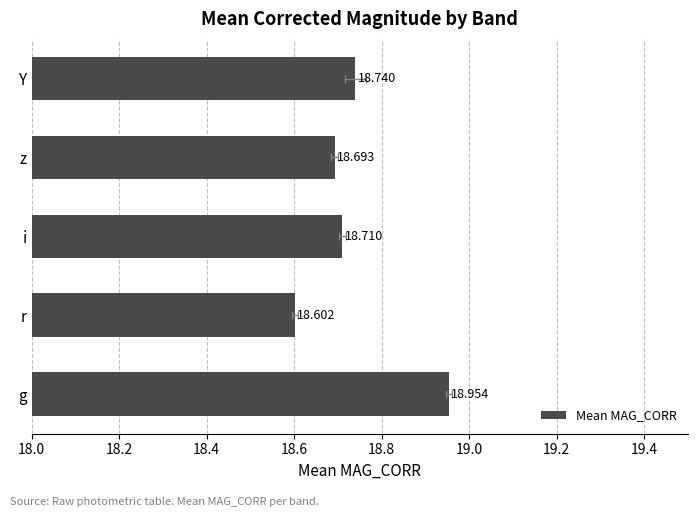

What is the minimum value shown in the chart?

18.6